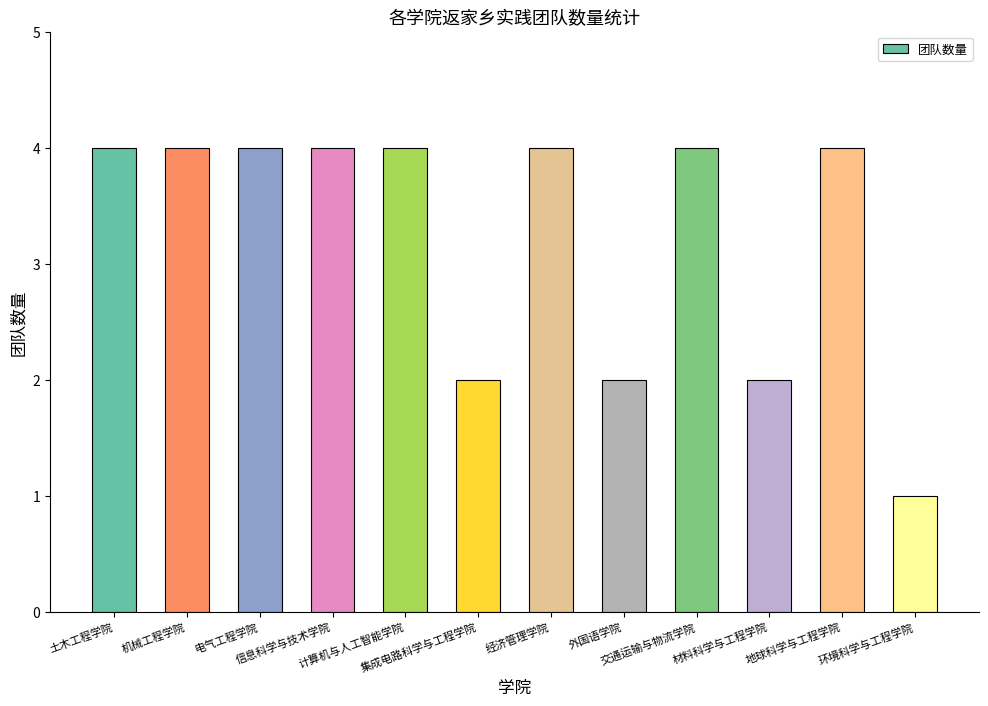

What is the ratio of the value at 材料科学与工程学院 to the value at 环境科学与工程学院?

2.0